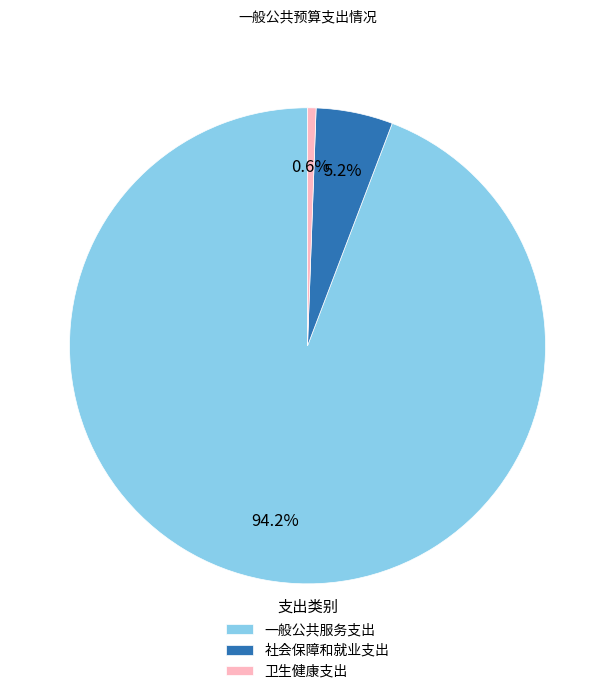

How many slices are in this pie chart?

3